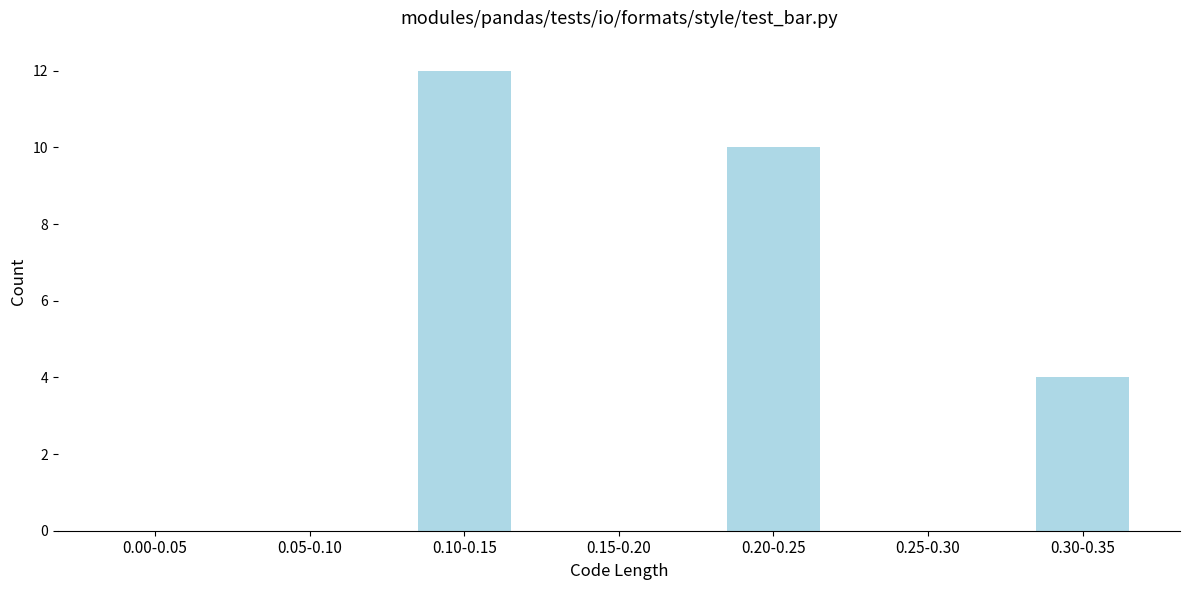

Reading left to right, extract all data points from this chart.

0.00-0.05=0	0.05-0.10=0	0.10-0.15=12	0.15-0.20=0	0.20-0.25=10	0.25-0.30=0	0.30-0.35=4